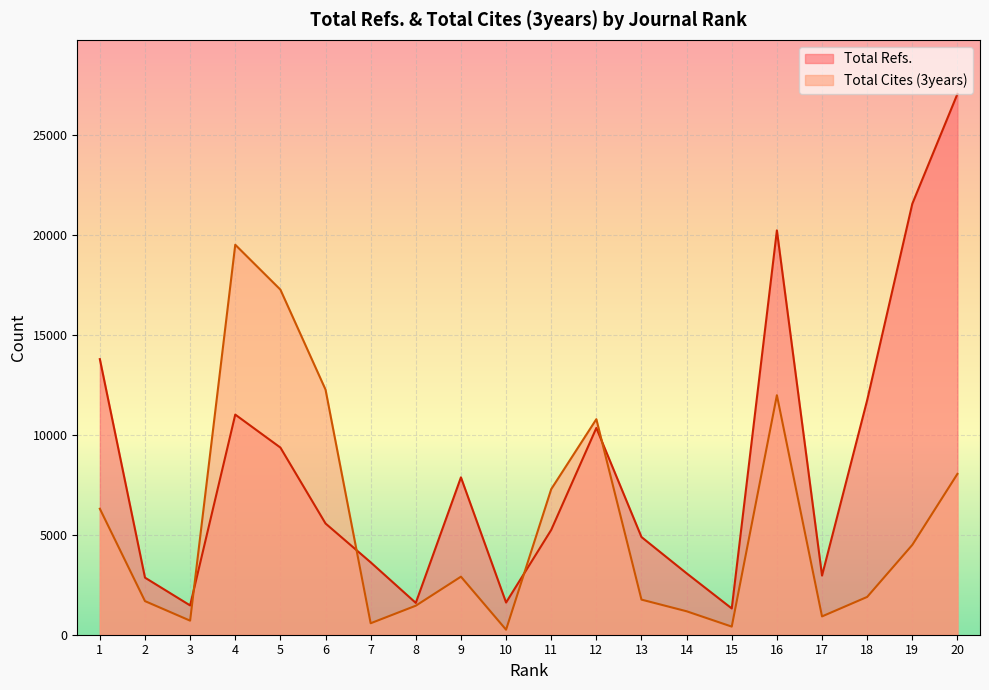

What is the approximate value of Total Cites (3years) at 7, to the nearest 50?

550